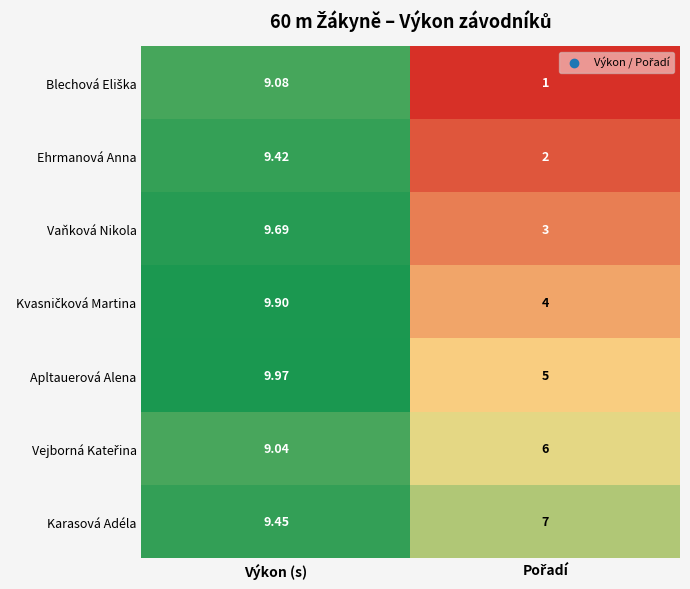

At which label does Vaňková Nikola first exceed 9?

Výkon (s)